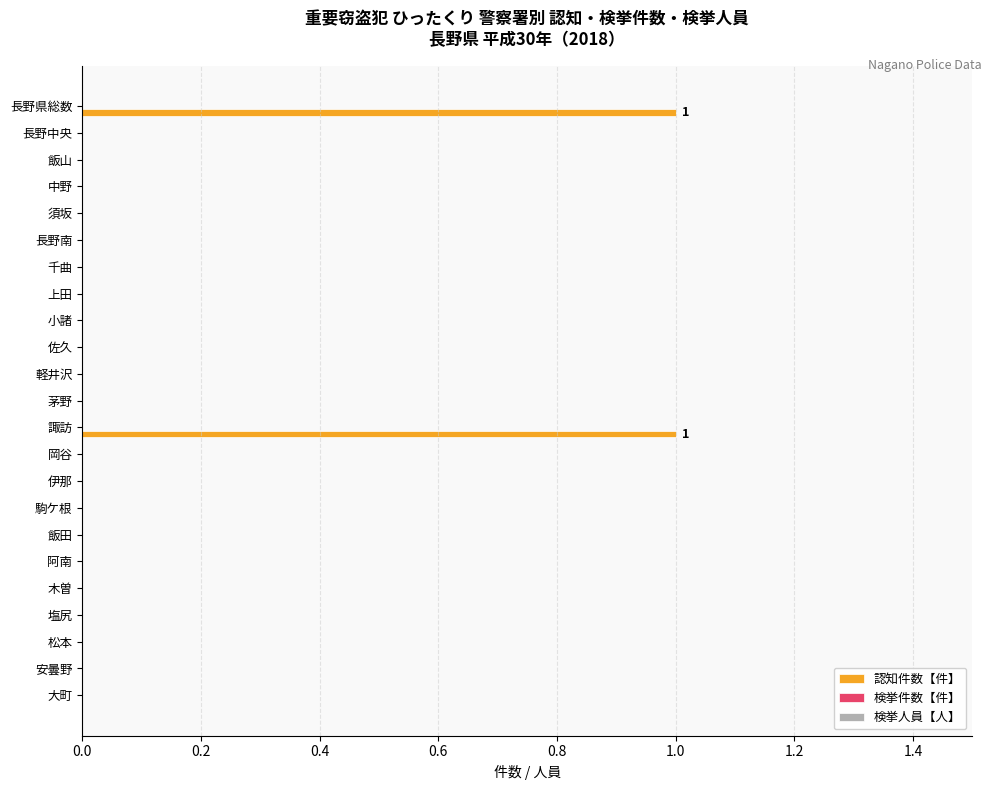

The value at 駒ケ根 is 0. True or false?

True